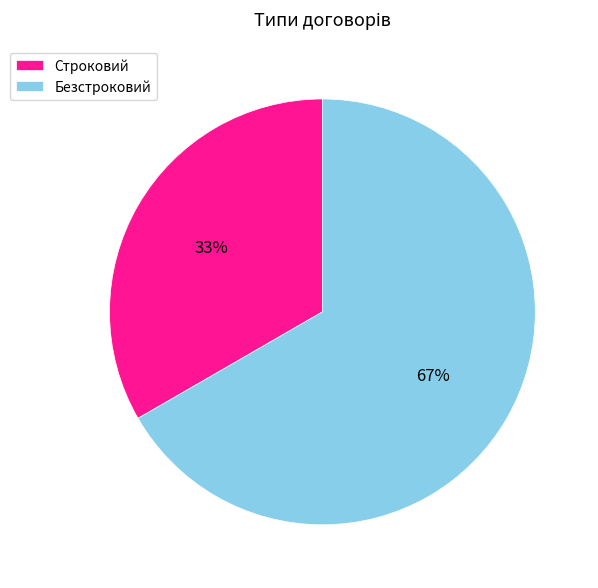

To the nearest percent, what is the average slice percentage?

50%